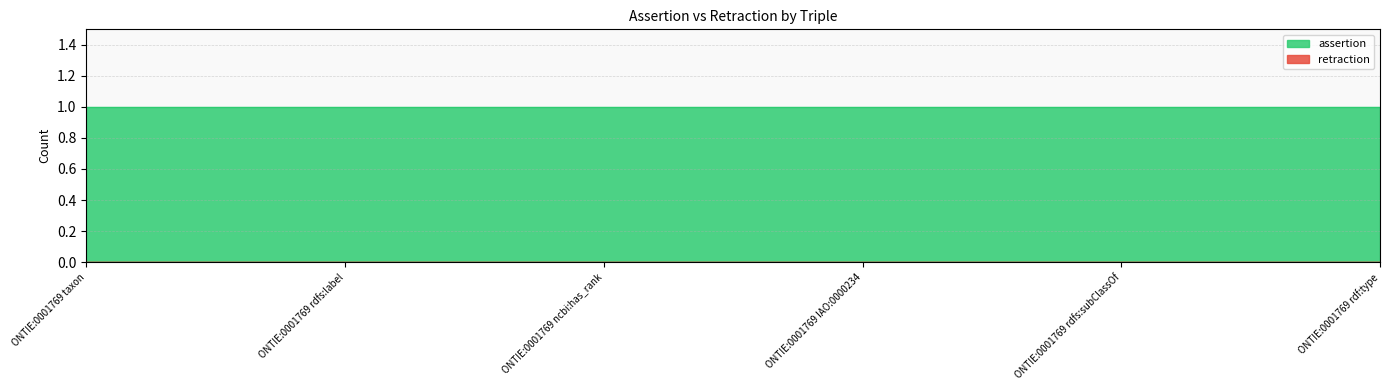

At how many categories does at least one series exceed 0?

6